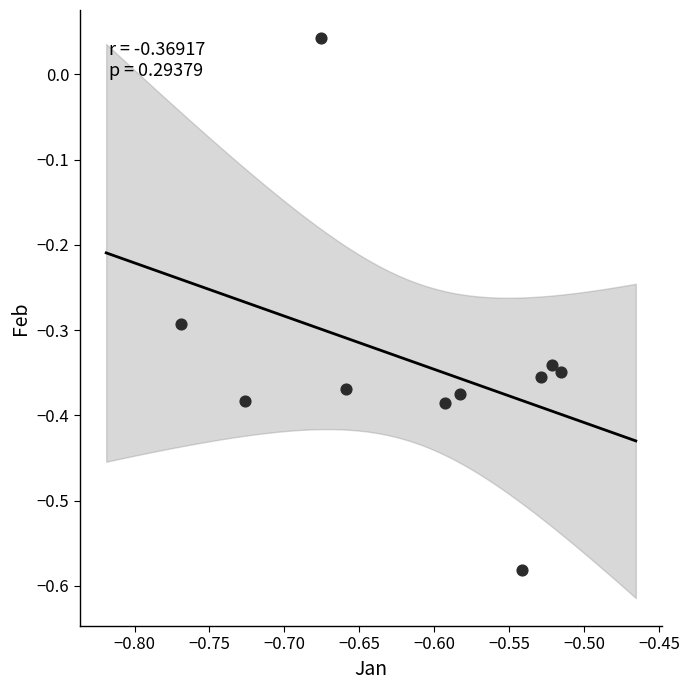

What is the range of X values (max minus min)?

0.3